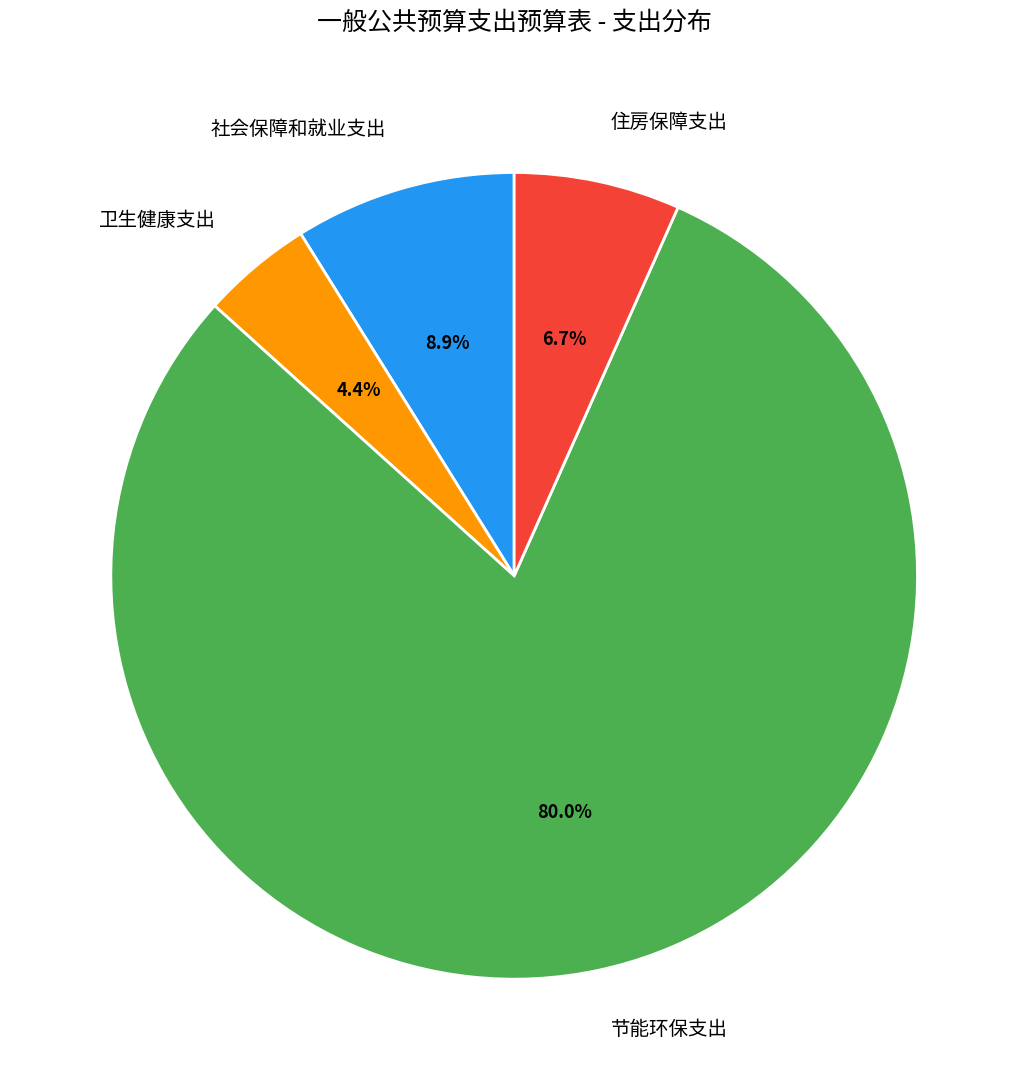

To the nearest percent, what is the average slice percentage?

25%